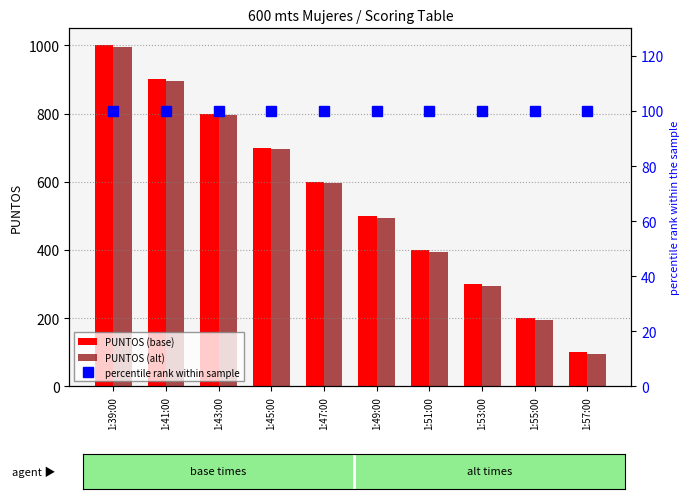

Reading right to left, transcribe all the data shown in this chart.

PUNTOS (base): 1:57:00=100	1:55:00=200	1:53:00=300	1:51:00=400	1:49:00=500	1:47:00=600	1:45:00=700	1:43:00=800	1:41:00=900	1:39:00=1000
PUNTOS (alt): 1:57:00=95	1:55:00=195	1:53:00=295	1:51:00=395	1:49:00=495	1:47:00=595	1:45:00=695	1:43:00=795	1:41:00=895	1:39:00=995
percentile rank within sample: 1:57:00=100	1:55:00=100	1:53:00=100	1:51:00=100	1:49:00=100	1:47:00=100	1:45:00=100	1:43:00=100	1:41:00=100	1:39:00=100